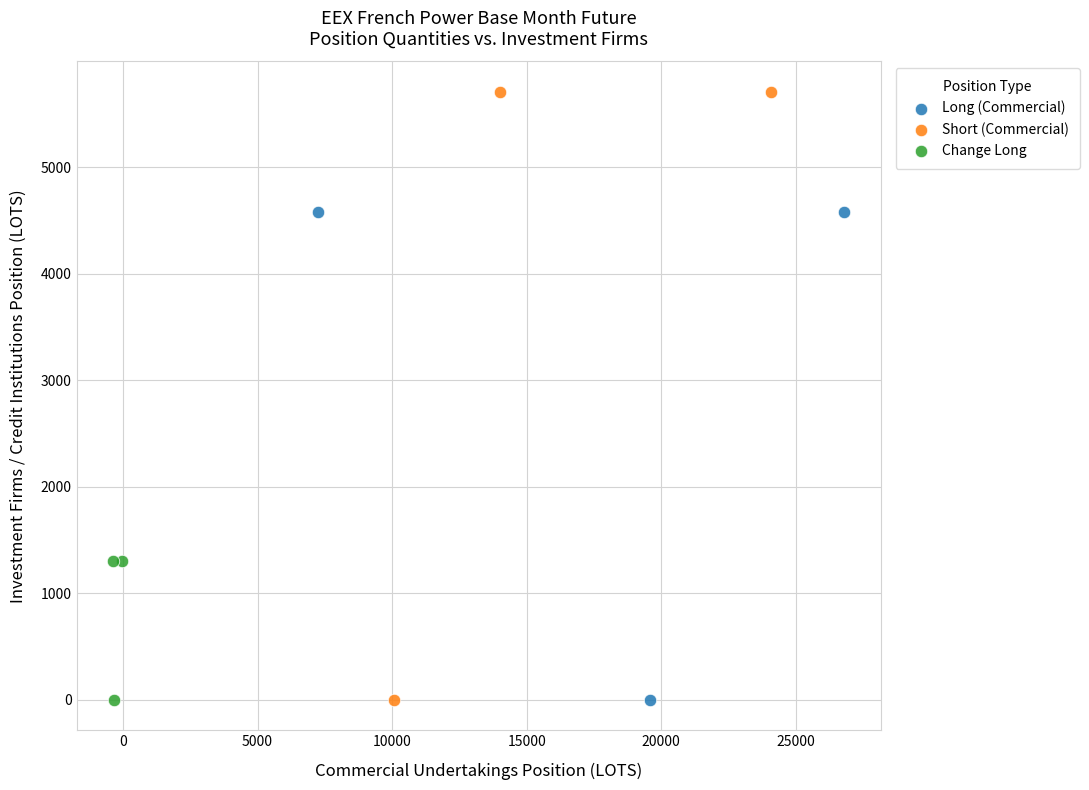

Which series contains the highest Y value?

Short (Commercial)